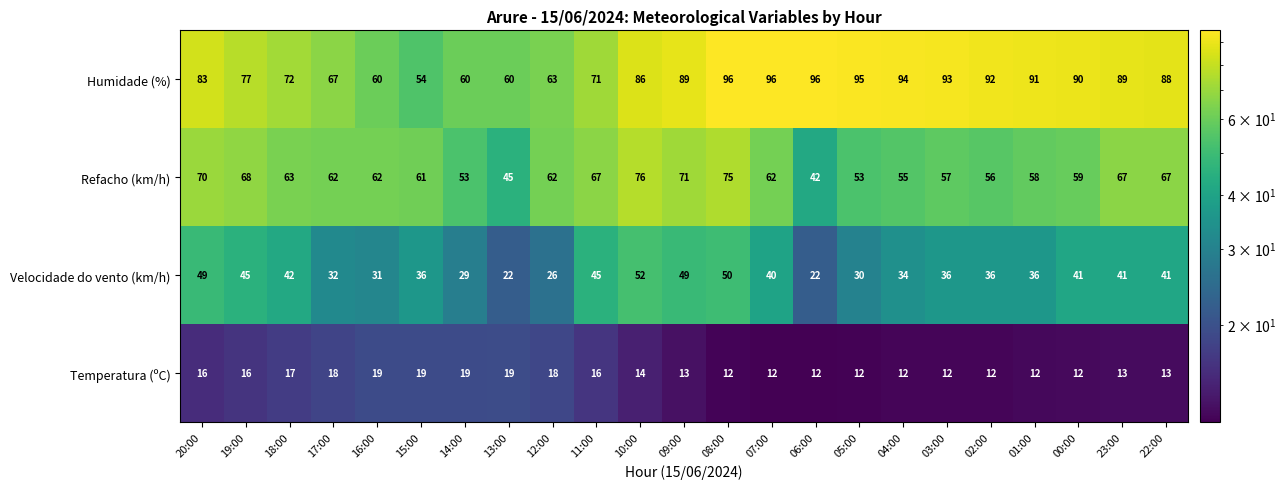

Where is Humidade (%) nearest to the value 75?

19:00